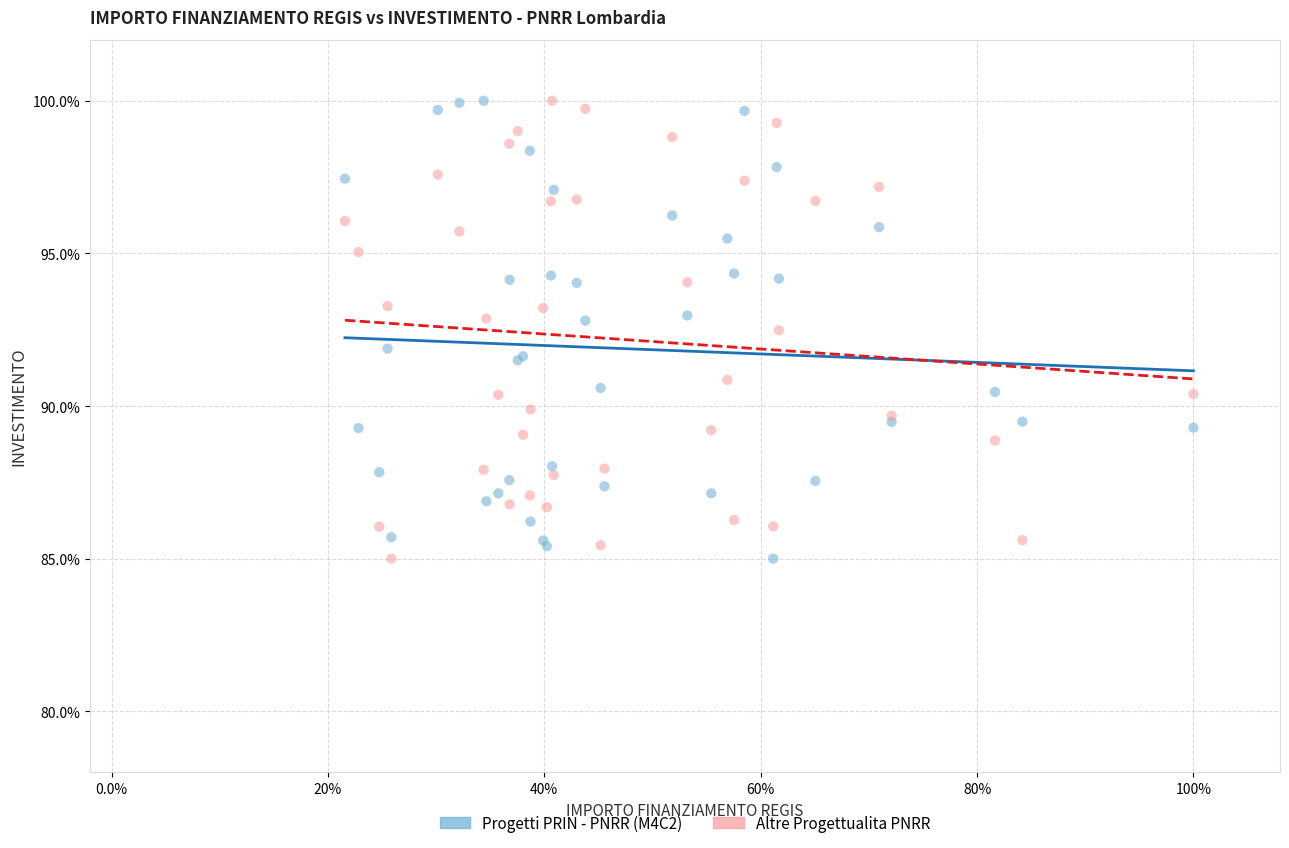

What are all the series names shown in the legend?

Progetti PRIN - PNRR (M4C2), Altre Progettualita PNRR